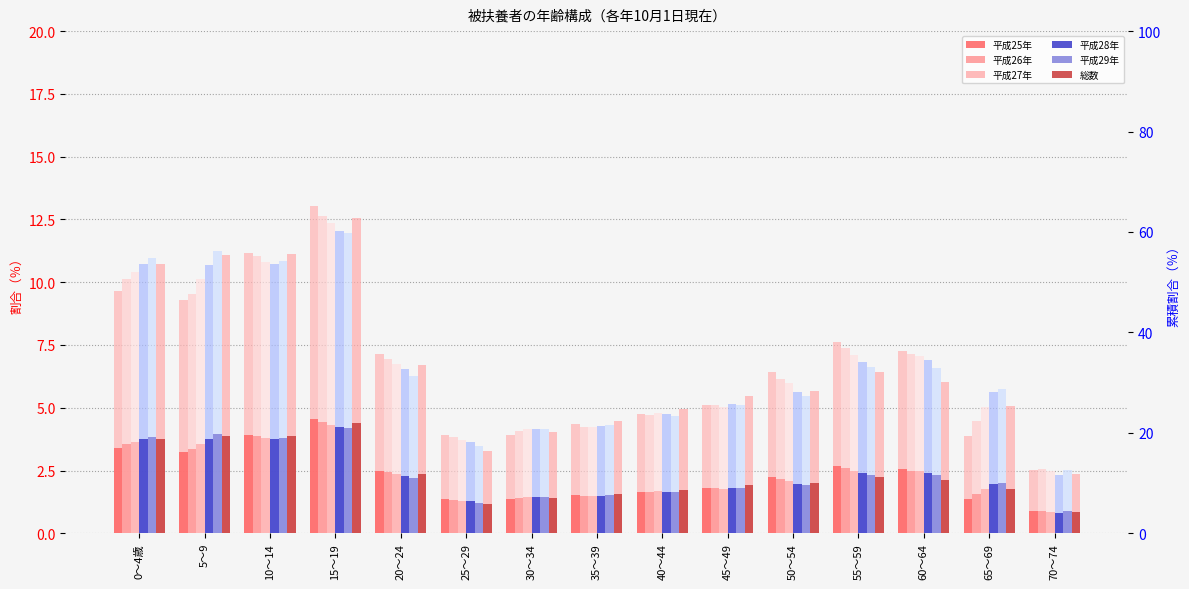

Which series has the largest total across all categories?

平成27年